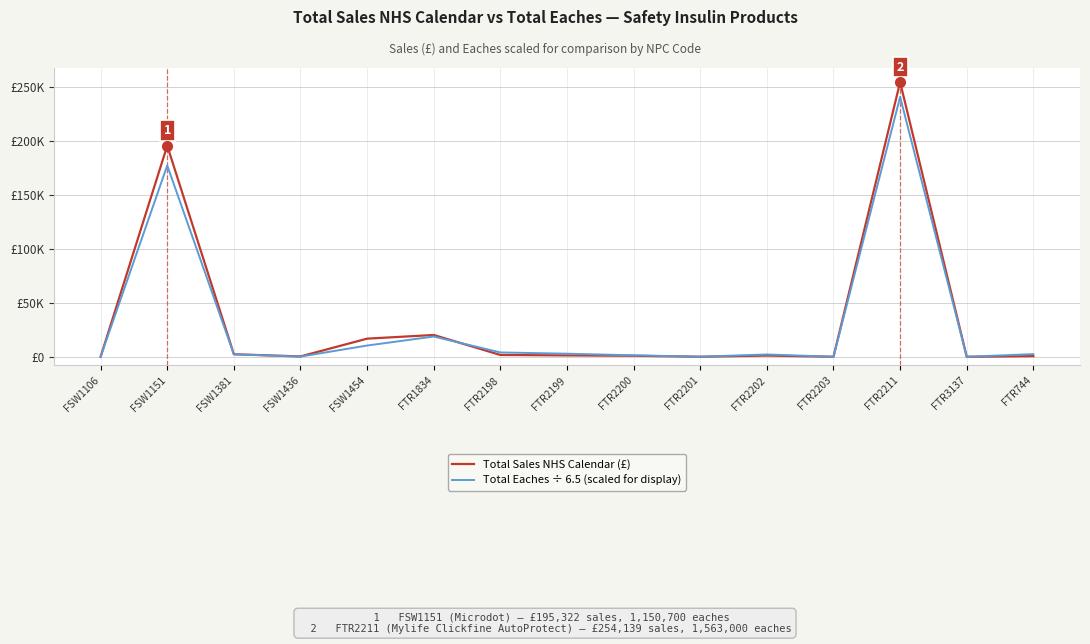

How many intersections are there between Total Eaches ÷ 6.5 (scaled for display) and Total Sales NHS Calendar (£)?

2